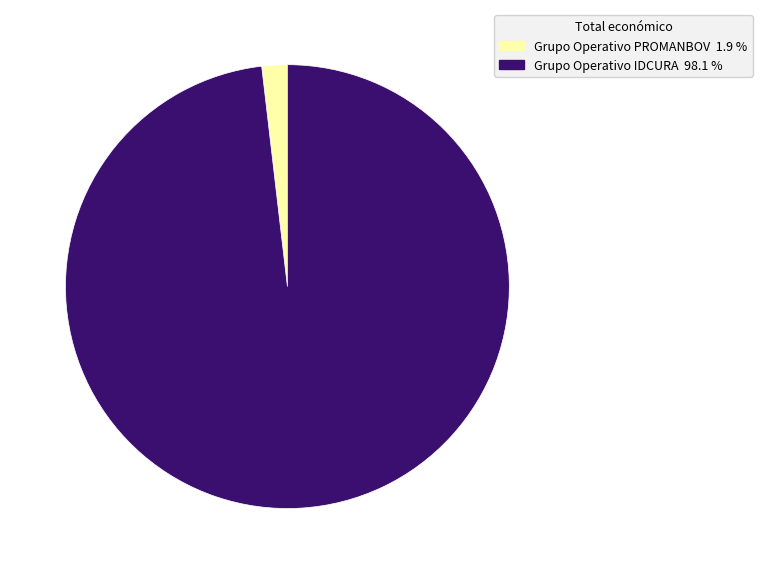

Combined, do Grupo Operativo PROMANBOV and Grupo Operativo IDCURA account for over 50%?

Yes